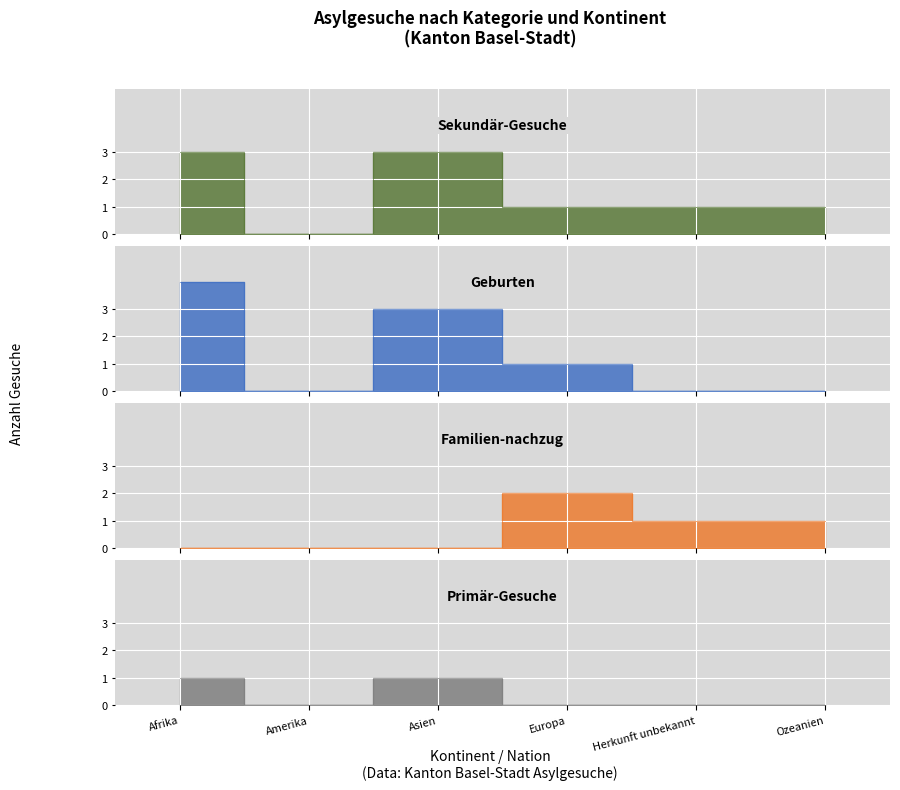

How many Sekundär-Gesuche values are between 1 and 3?

5